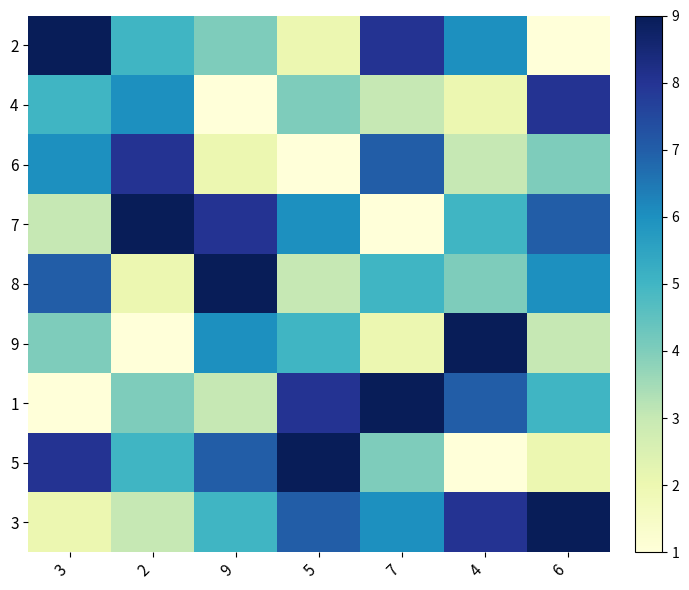

At which category is the sum across all series the highest?

3